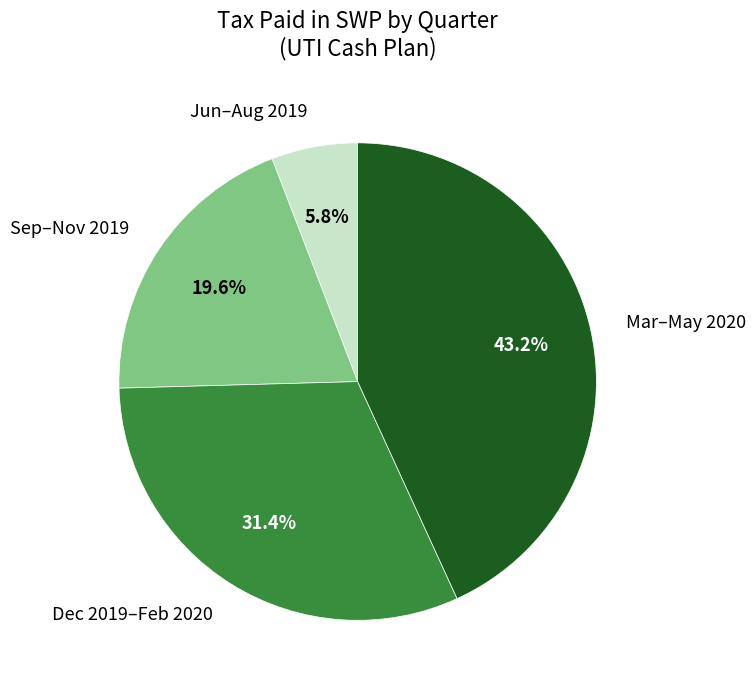

Which slice is the smallest?

Jun–Aug 2019